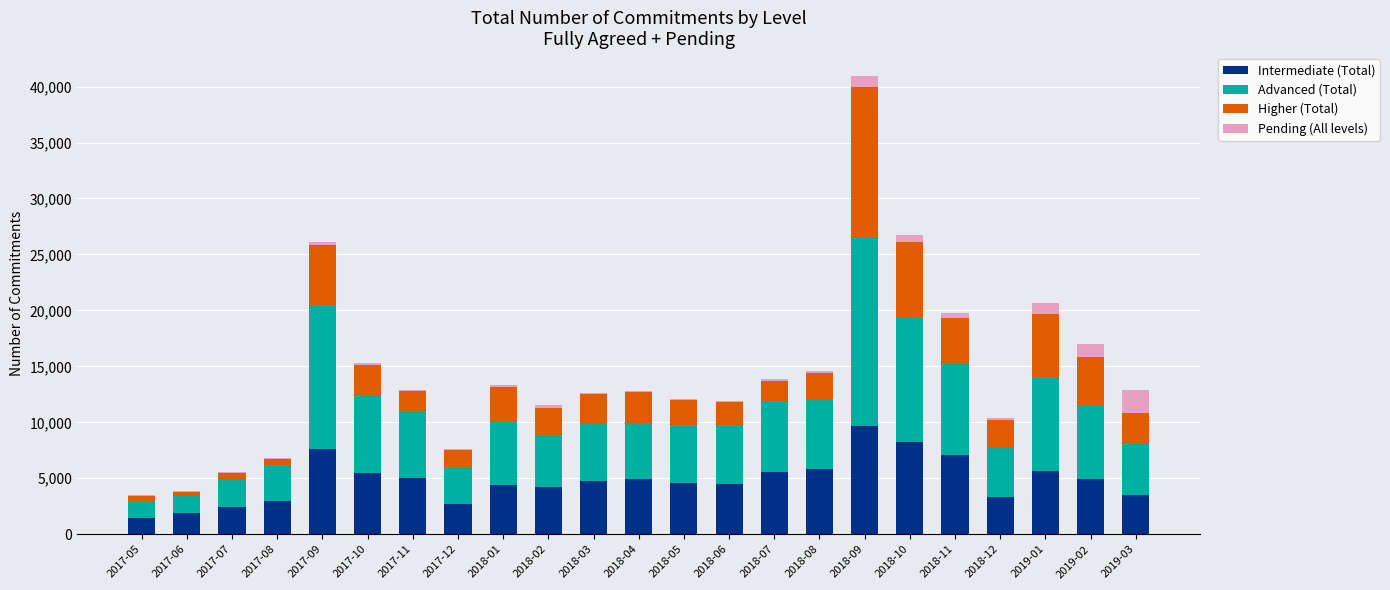

What is the maximum value for Intermediate (Total)?

9640